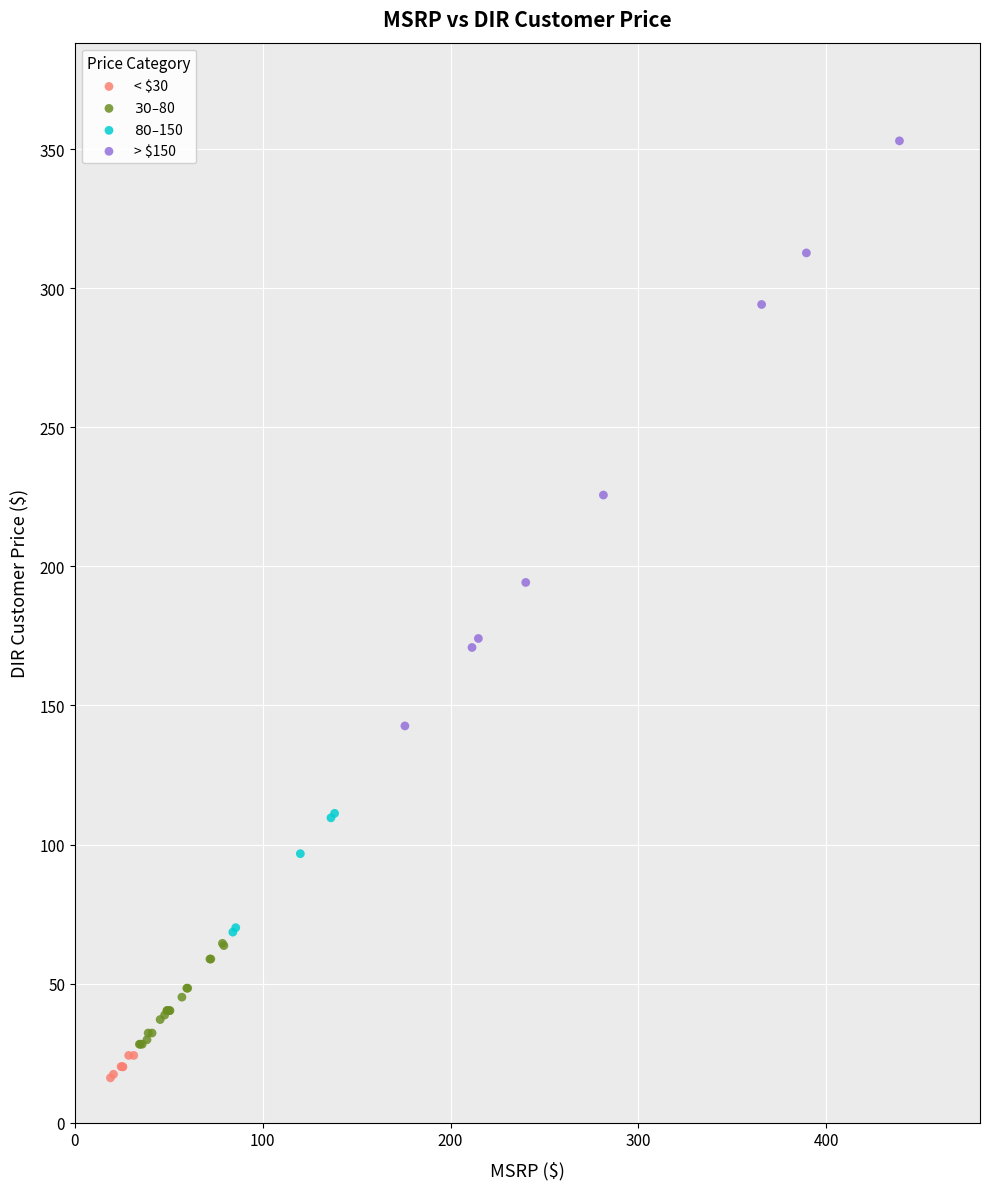

Which series contains the highest Y value?

> $150